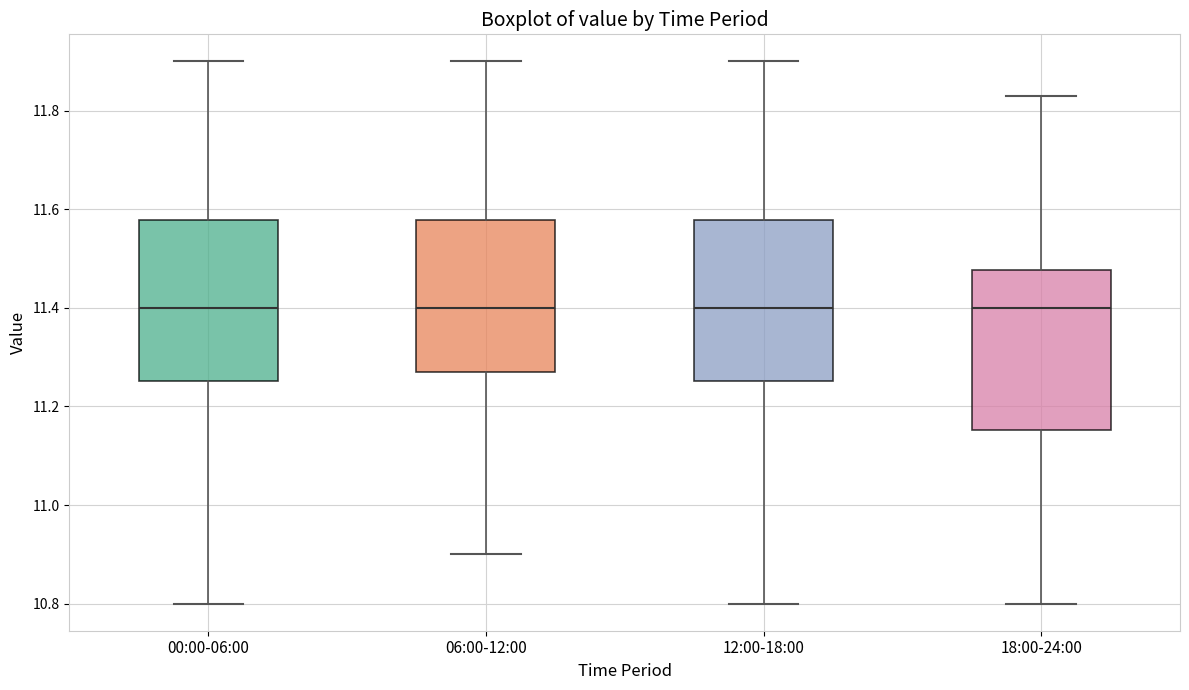

Reading left to right, transcribe this box plot: for each box, give where its median line is, the range the box spans, and where its two whiskers end, as read against the y-axis. The values are not printed on the chart, so give them approximately, as read against the axis.

00:00-06:00: median 11.40, box 11.26 to 11.58, whiskers 10.80 to 11.90
06:00-12:00: median 11.40, box 11.28 to 11.58, whiskers 10.90 to 11.90
12:00-18:00: median 11.40, box 11.26 to 11.58, whiskers 10.80 to 11.90
18:00-24:00: median 11.40, box 11.16 to 11.48, whiskers 10.80 to 11.84